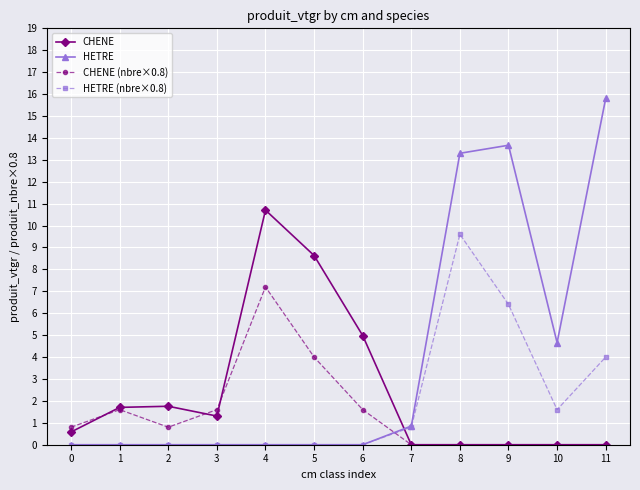

What value does the CHENE series have at 1?

1.7